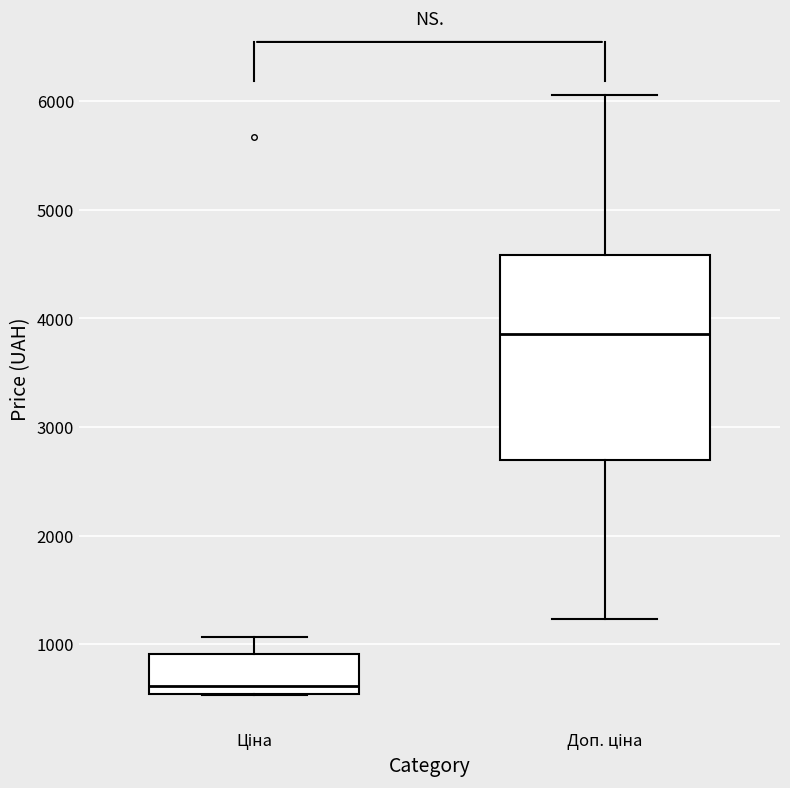

Reading left to right, transcribe this box plot: for each box, give where its median line is, the range the box spans, and where its two whiskers end, as read against the y-axis. The values are not printed on the chart, so give them approximately, as read against the axis.

Ціна: median 600, box 500 to 900, whiskers 500 to 1100
Доп. ціна: median 3900, box 2700 to 4600, whiskers 1200 to 6100